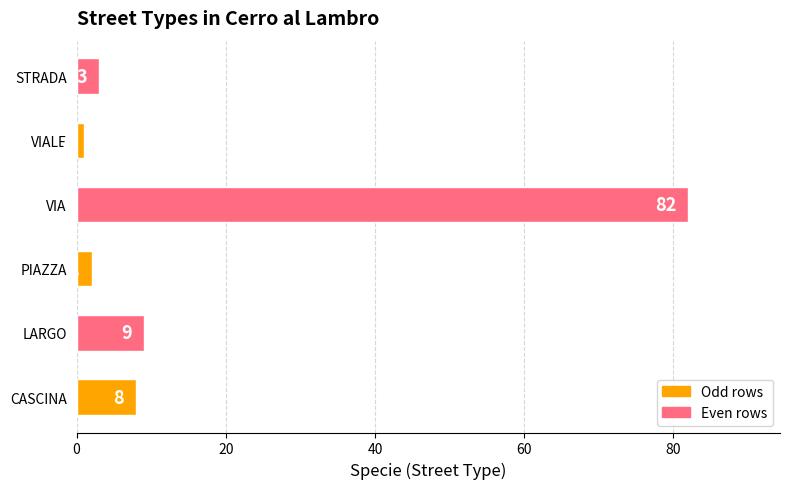

Is it true that the value at VIA is 44?

False